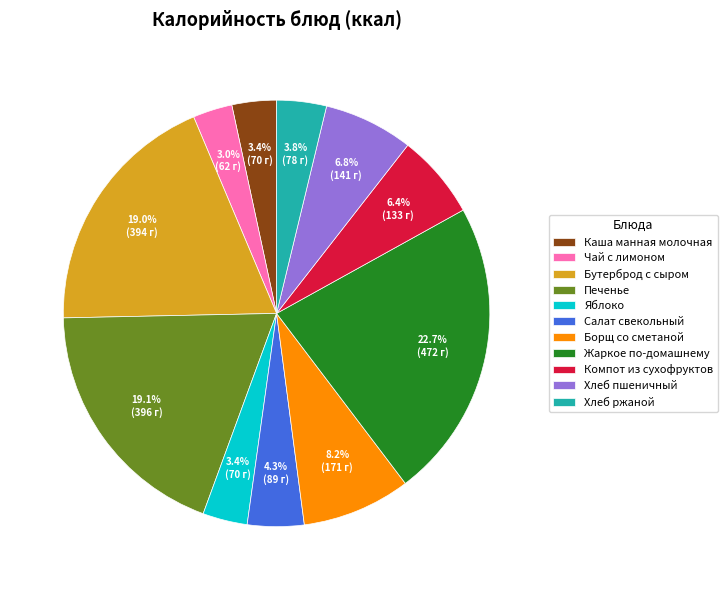

What percentage is the Чай с лимоном slice, to the nearest percent?

3%